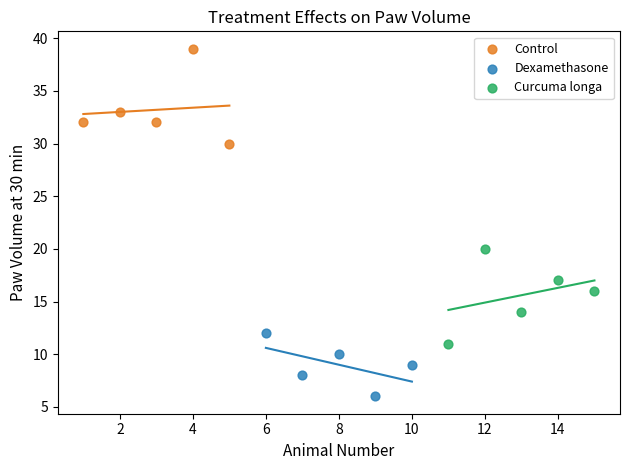

Which series reaches the maximum Y coordinate?

Control